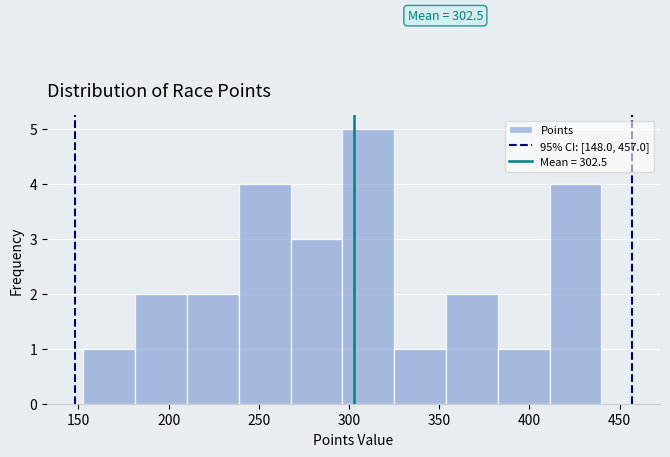

Which range on the x-axis has the tallest bar?

295 to 325